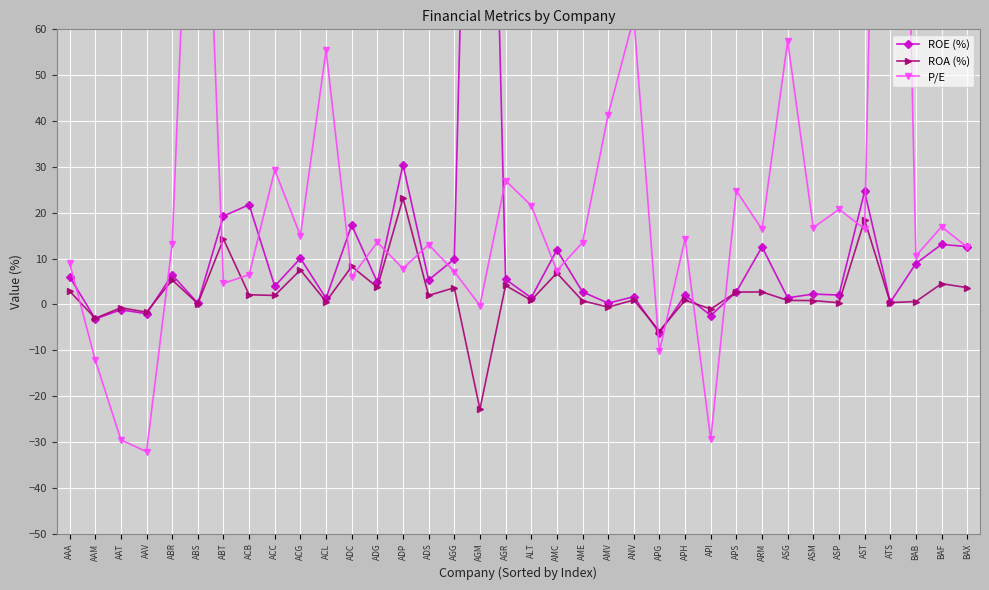

Which series has the largest total across all categories?

P/E